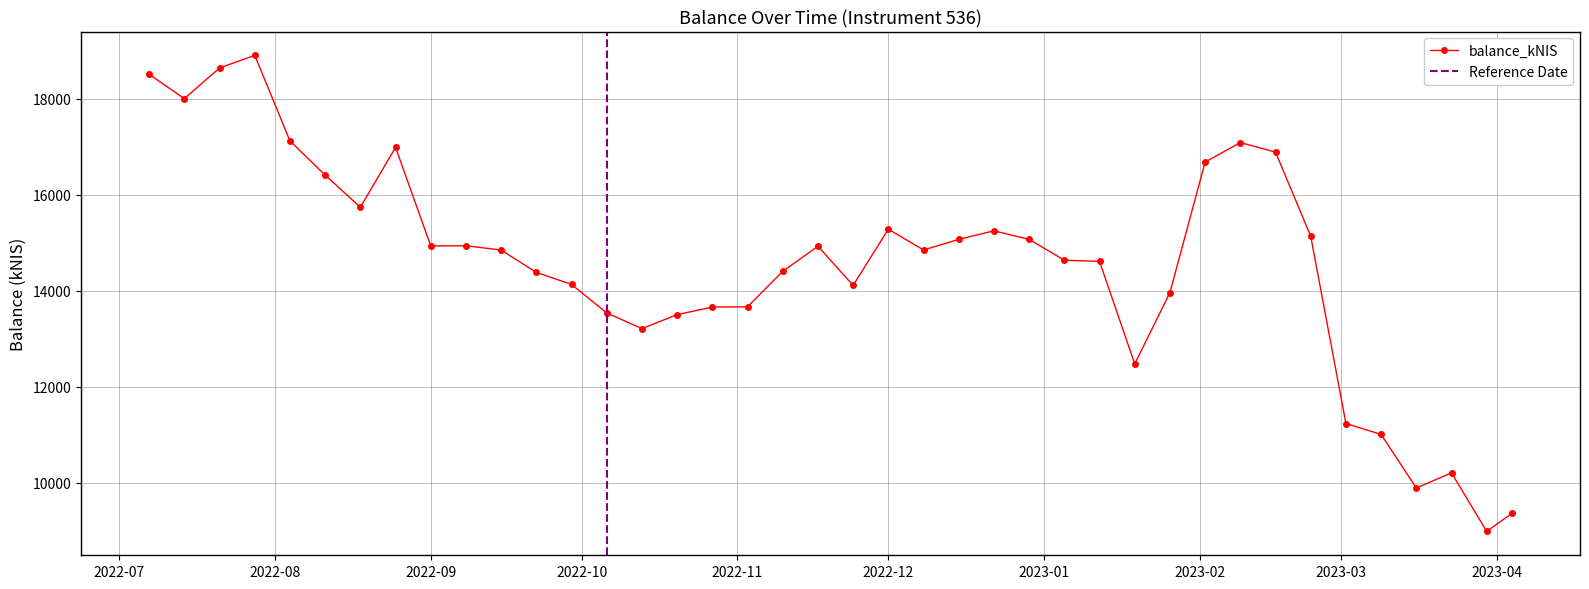

Approximately how many times larger is the value at 2022-09-08 compared to 2022-11-03?

1.1